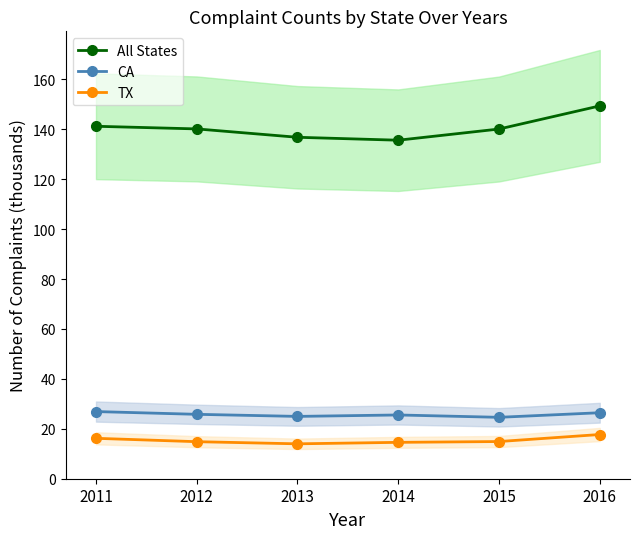

How many values in the All States series are below 140?

2